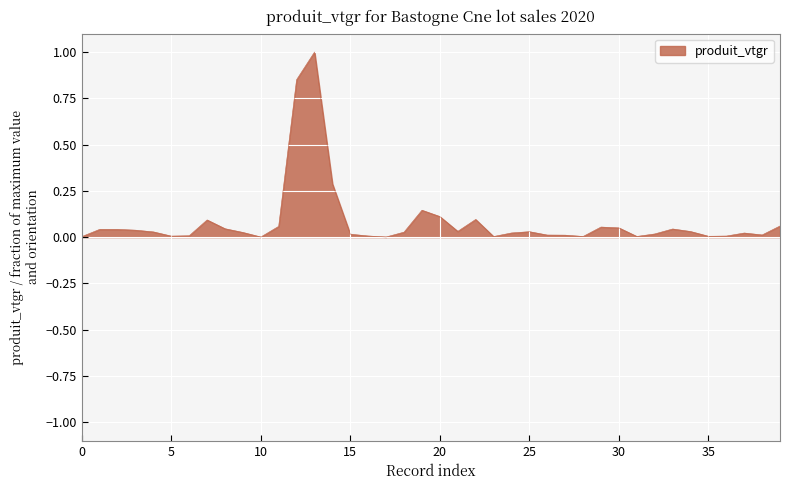

What is the greatest value displayed?

1.0